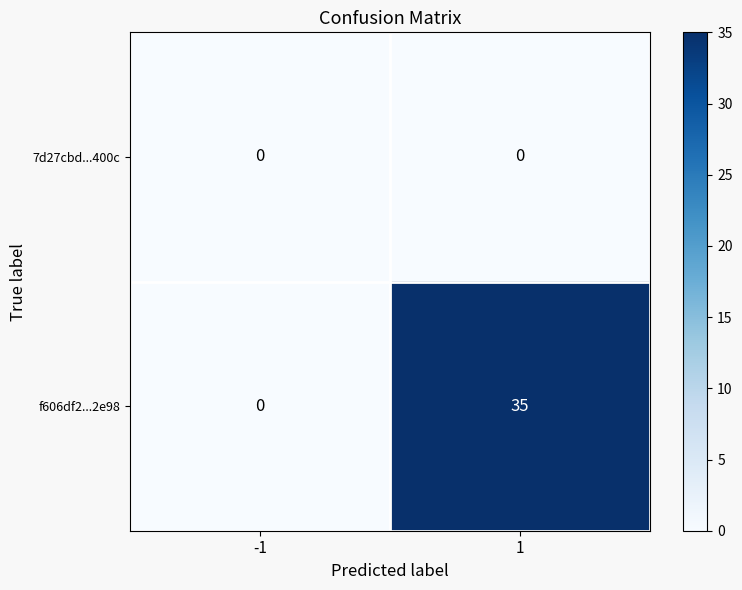

Reading right to left, transcribe all the data shown in this chart.

7d27cbd...400c: 0	0
f606df2...2e98: 35	0